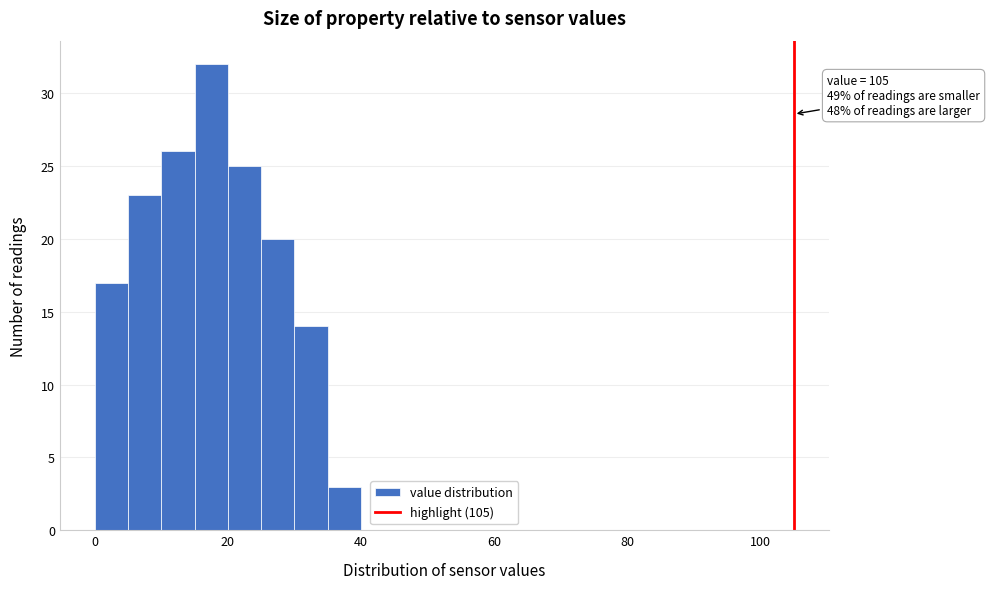

Around what value on the x-axis is the tallest bar? Give the approximate position of its centre, as read against the axis.

18